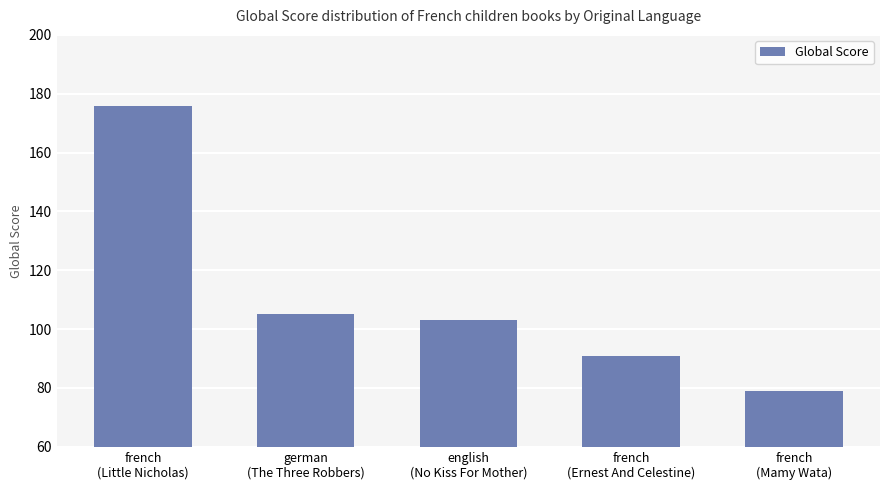

What is the label of the 4th bar from the right?

german
(The Three Robbers)